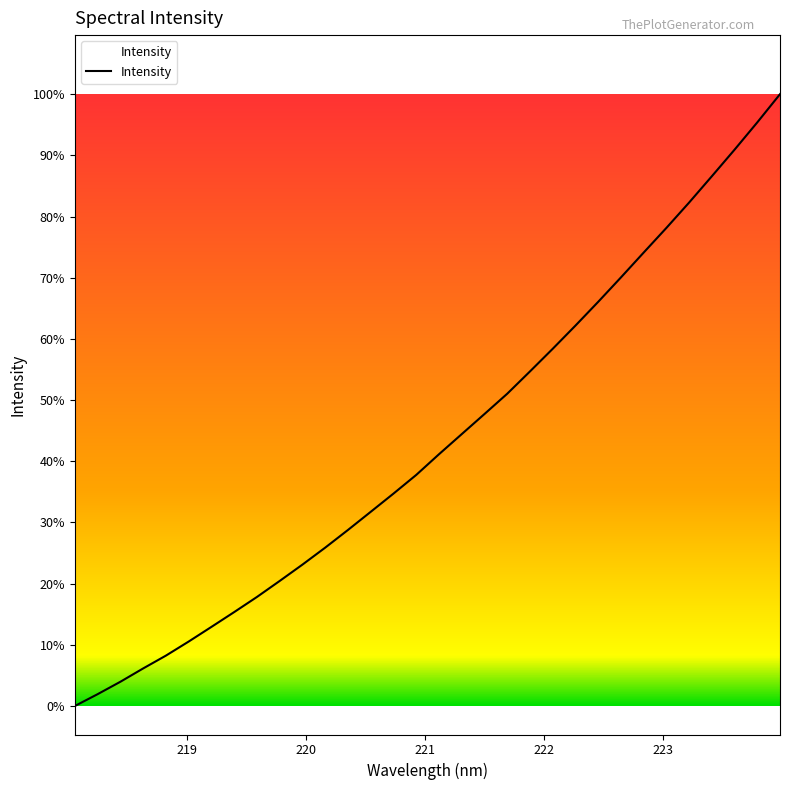

Does the chart display data point markers on the line(s)?

No